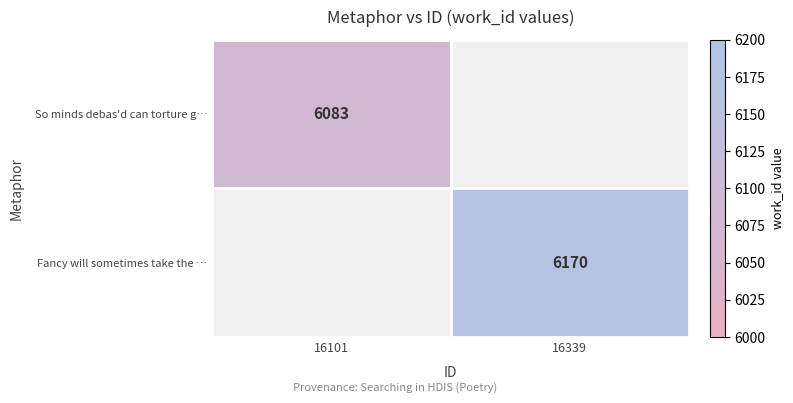

True or false: Fancy will sometimes take the … has a value of 9554 at 16339.

False